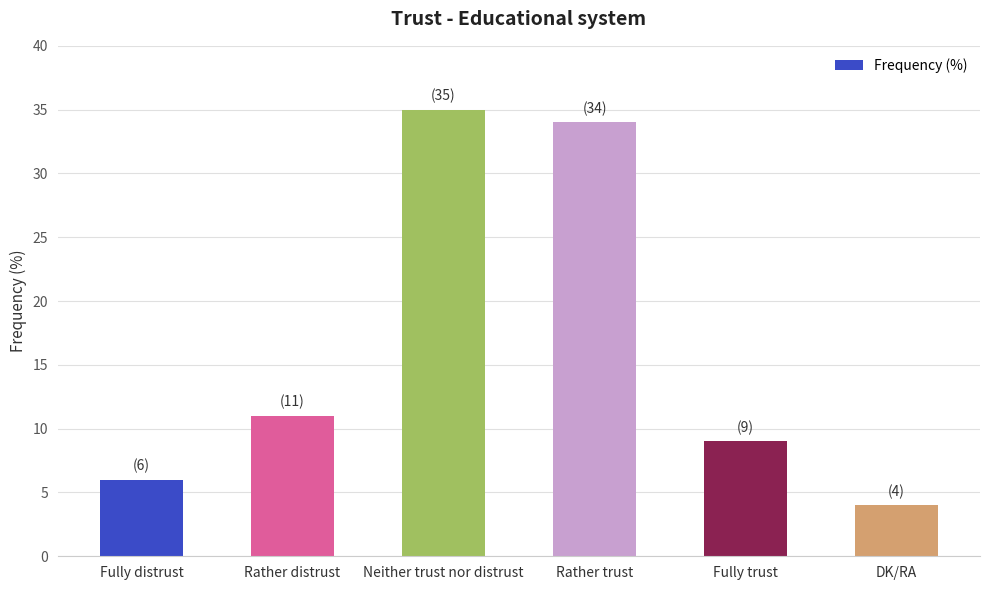

Reading left to right, list all the values displayed in this chart.

Fully distrust=6	Rather distrust=11	Neither trust nor distrust=35	Rather trust=34	Fully trust=9	DK/RA=4